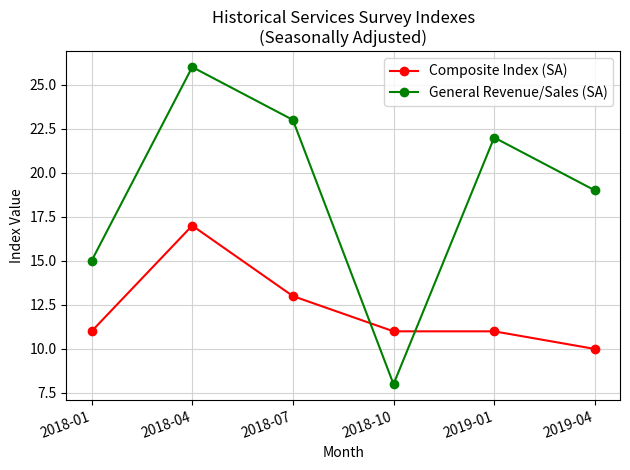

What is the highest value of the Composite Index (SA) series?

17